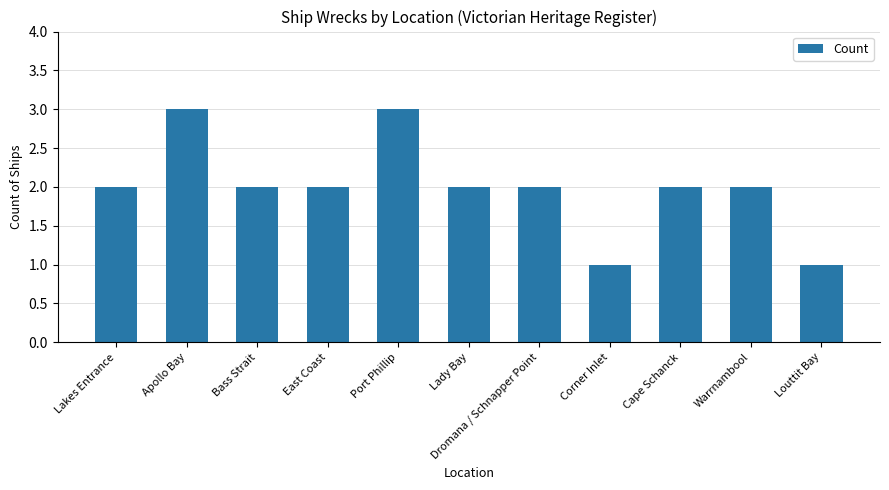

What is the difference between the maximum and second lowest values?

2